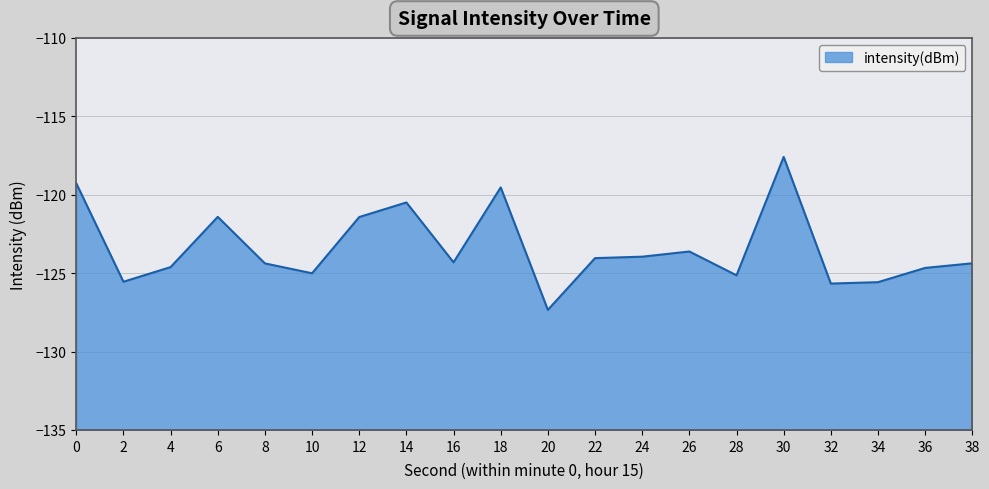

Read the value at 38.

-124.4